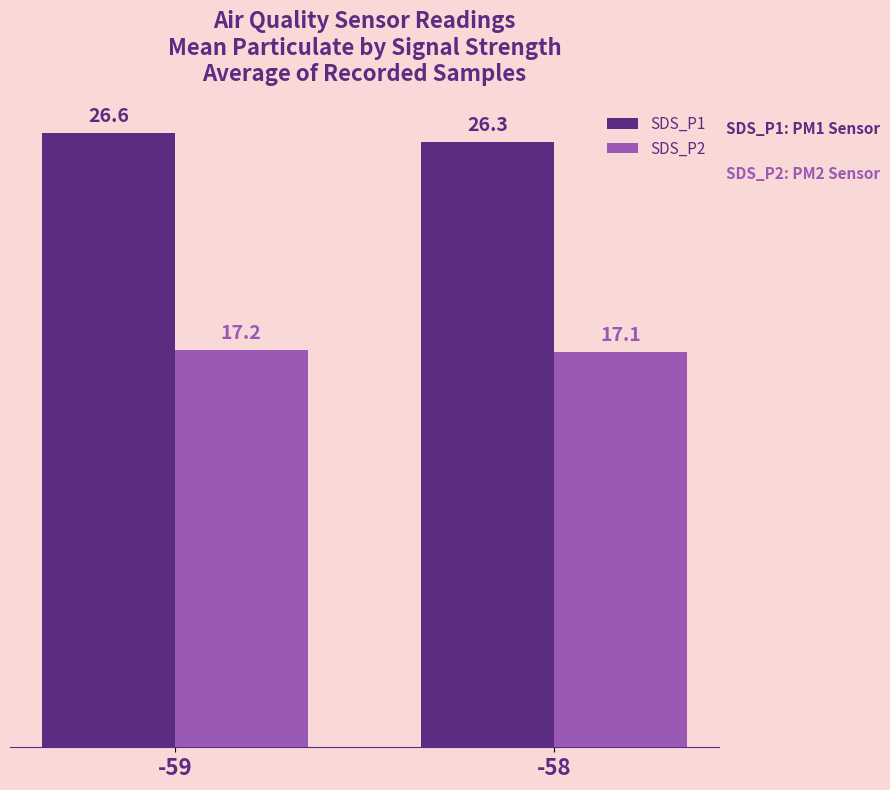

The value of SDS_P1 at -58 is 43.9. True or false?

False